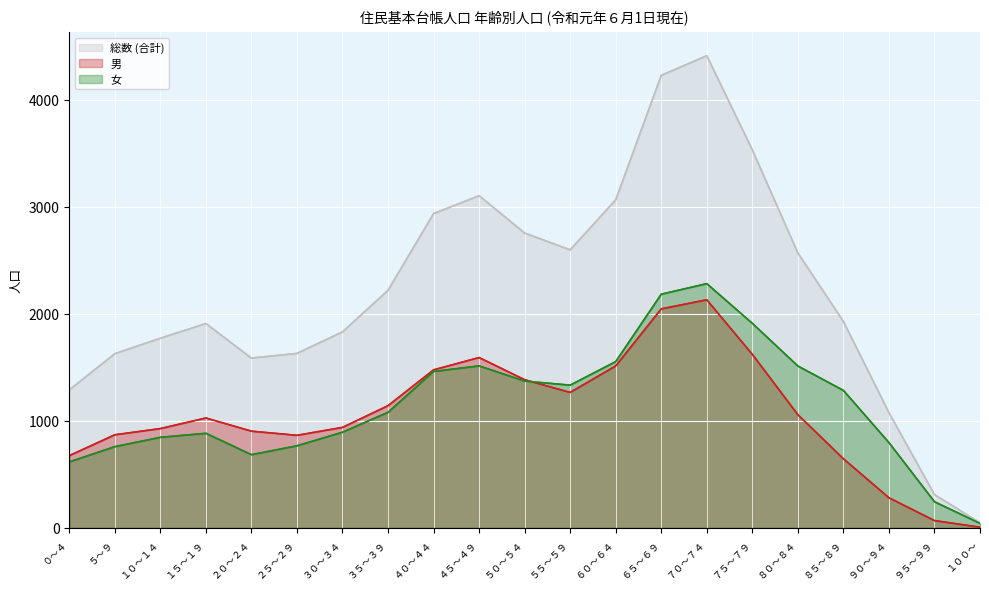

List the labels in order of 女 value, largest first.

７０～７４, ６５～６９, ７５～７９, ６０～６４, ４５～４９, ８０～８４, ４０～４４, ５０～５４, ５５～５９, ８５～８９, ３５～３９, ３０～３４, １５～１９, １０～１４, ９０～９４, ２５～２９, ５～９, ２０～２４, ０～４, ９５～９９, １００～